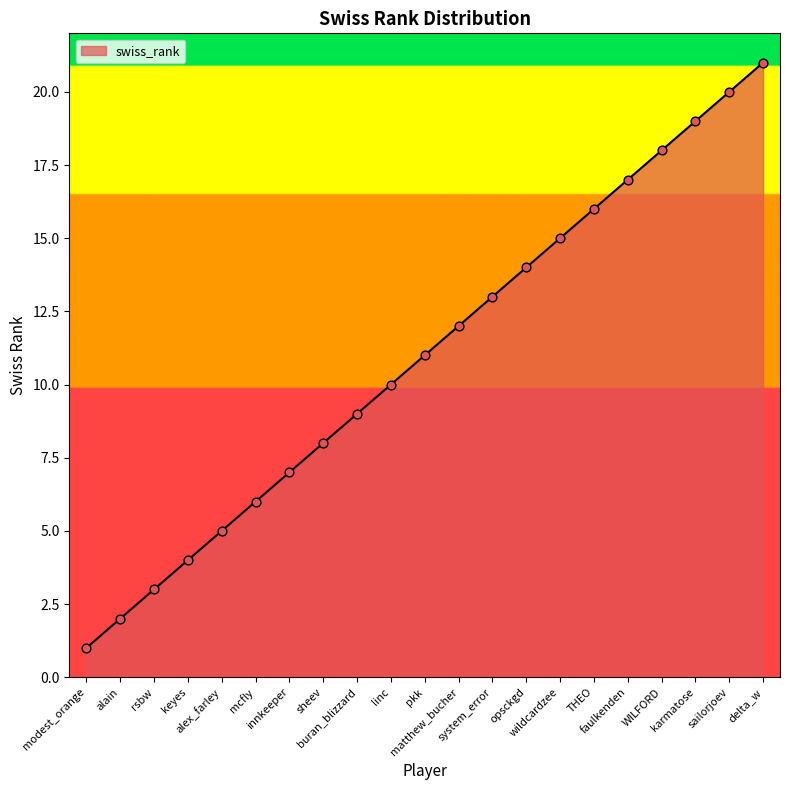

Approximately how many times larger is the value at mcfly compared to opsckgd?

0.4